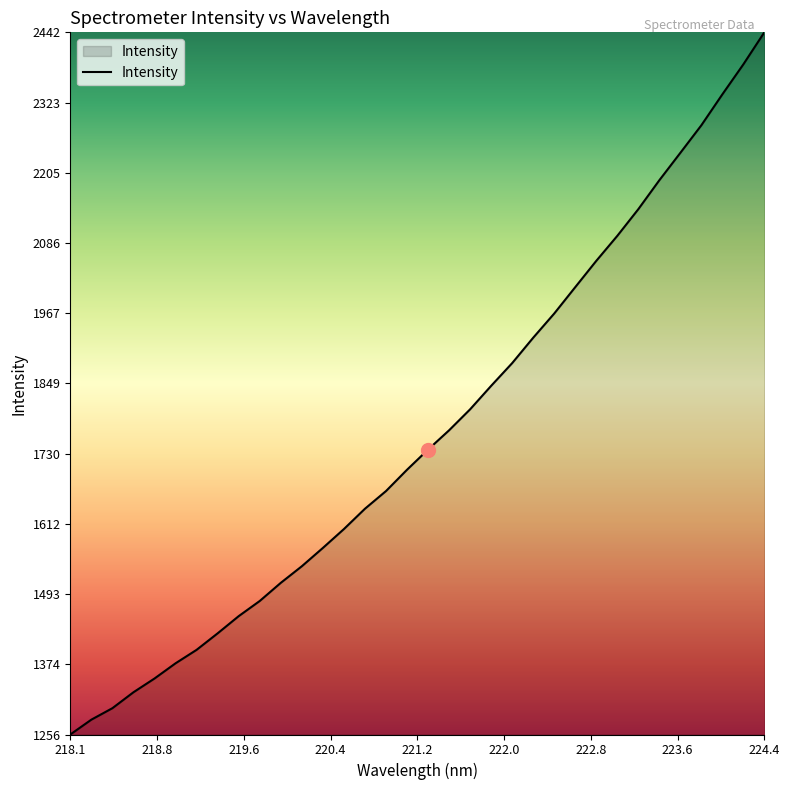

True or false: the data has more than 1 interior local peaks.

False